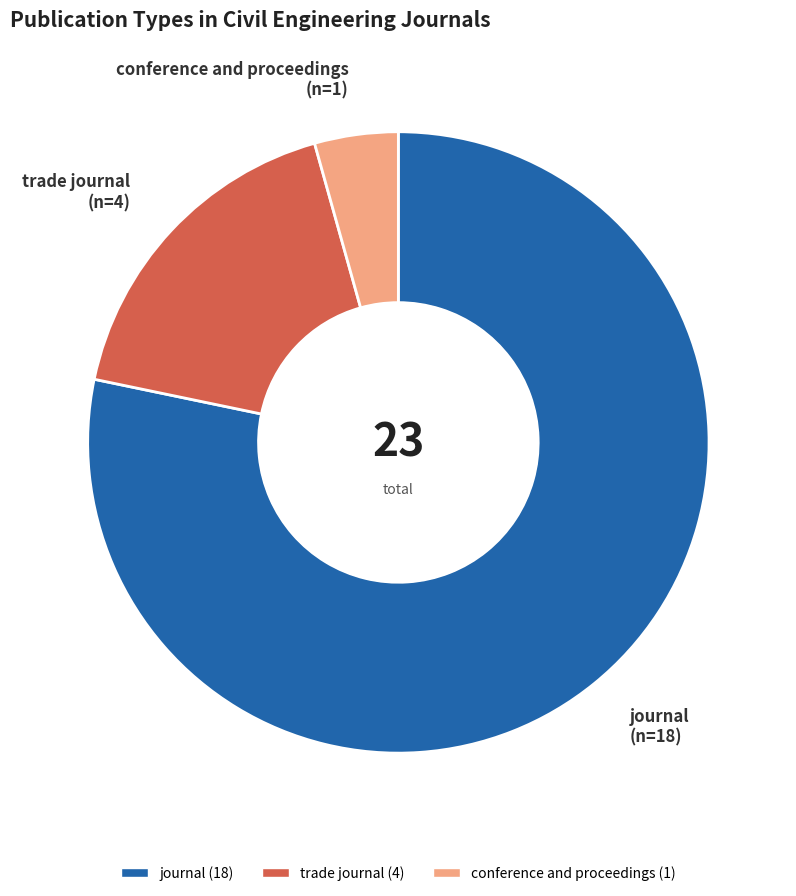

True or false: conference and proceedings accounts for 18% of the total.

False